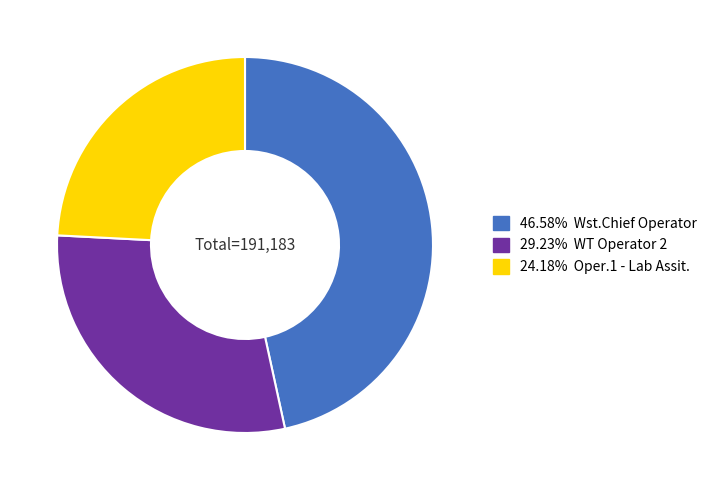

Does any single category account for the majority?

No